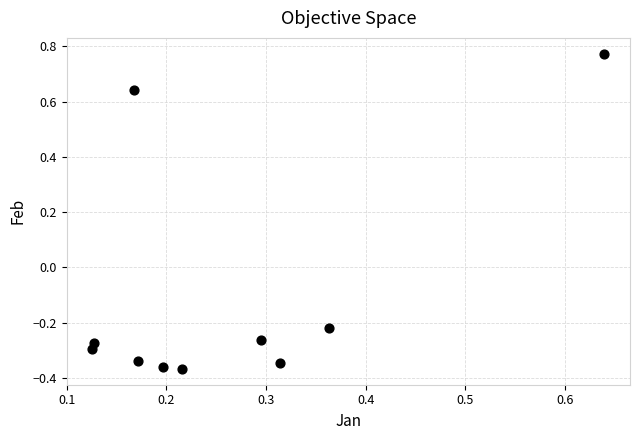

What is the range of Y values (max minus min)?

1.1